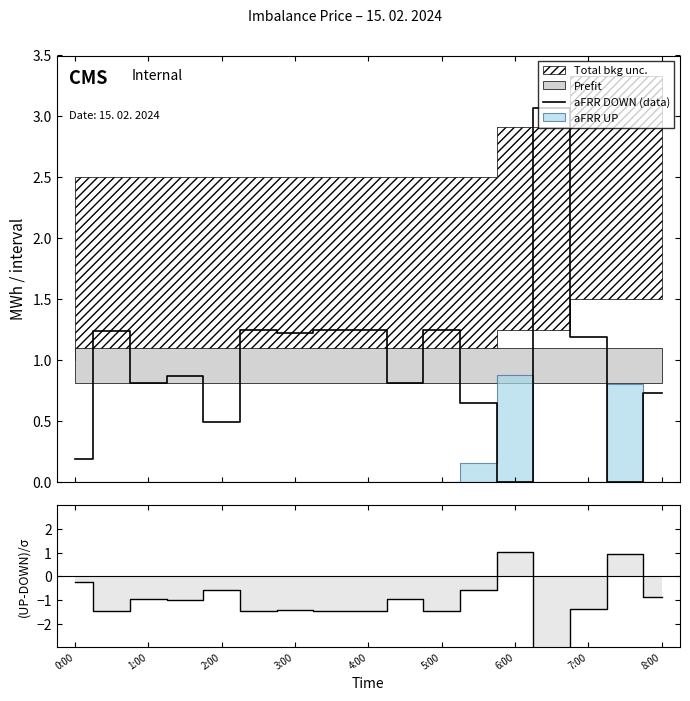

What is the maximum value for aFRR DOWN (data)?

3.1